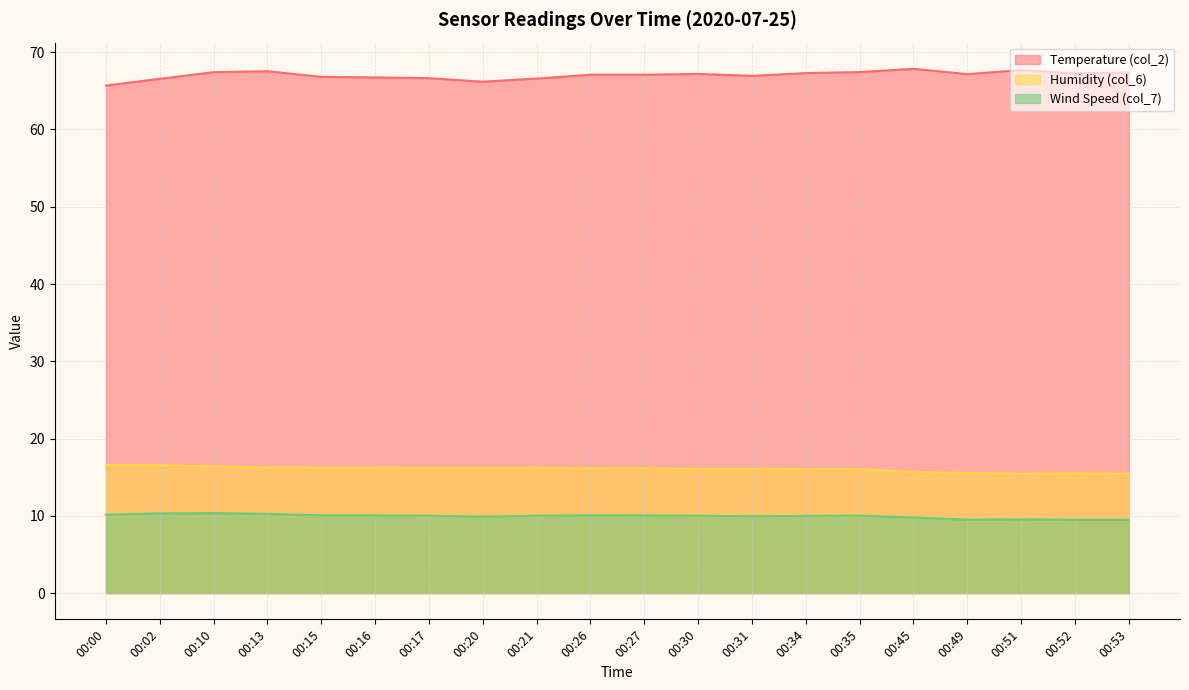

Where is Wind Speed (col_7) nearest to the value 9?

00:52